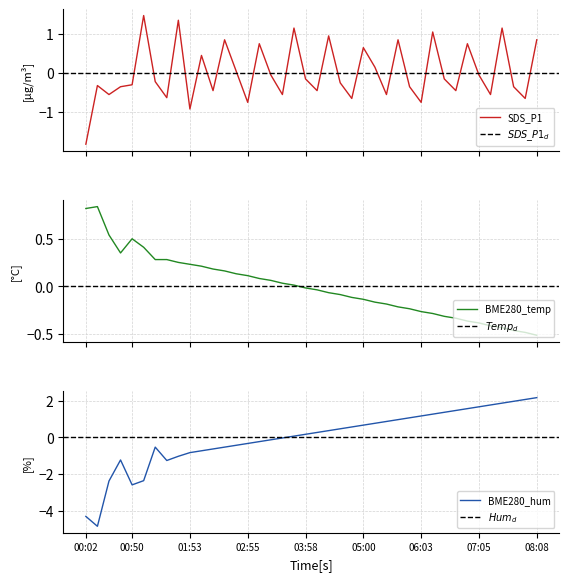

Which category has the highest value in the SDS_P1 series?

5